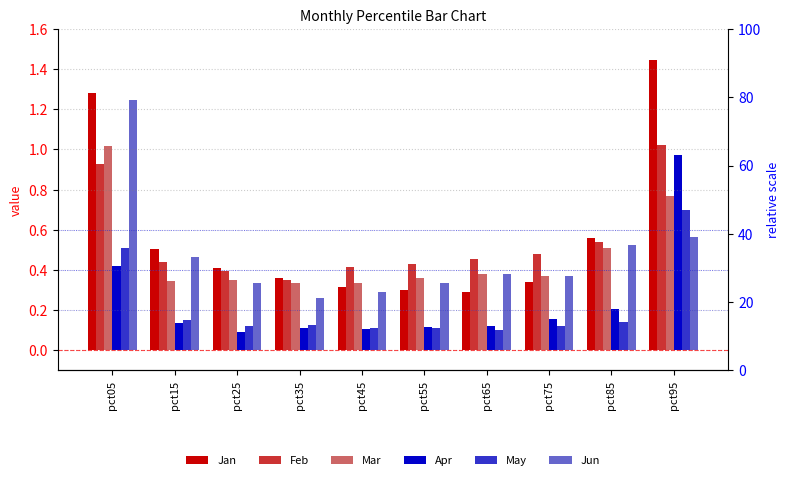

List the labels in order of May value, largest first.

pct95, pct05, pct15, pct85, pct35, pct75, pct25, pct45, pct55, pct65